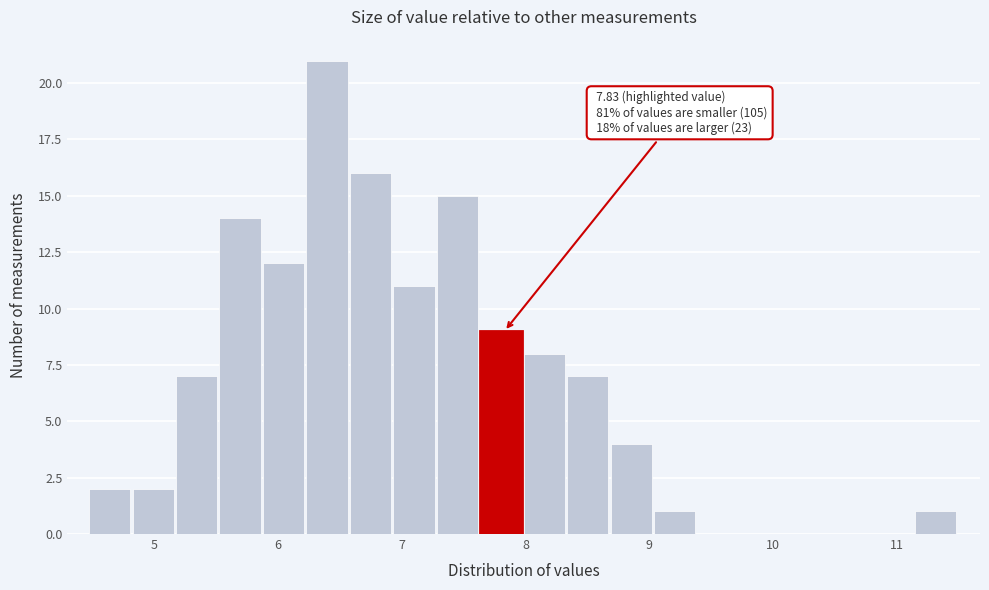

Around what value on the x-axis is the tallest bar? Give the approximate position of its centre, as read against the axis.

6.4